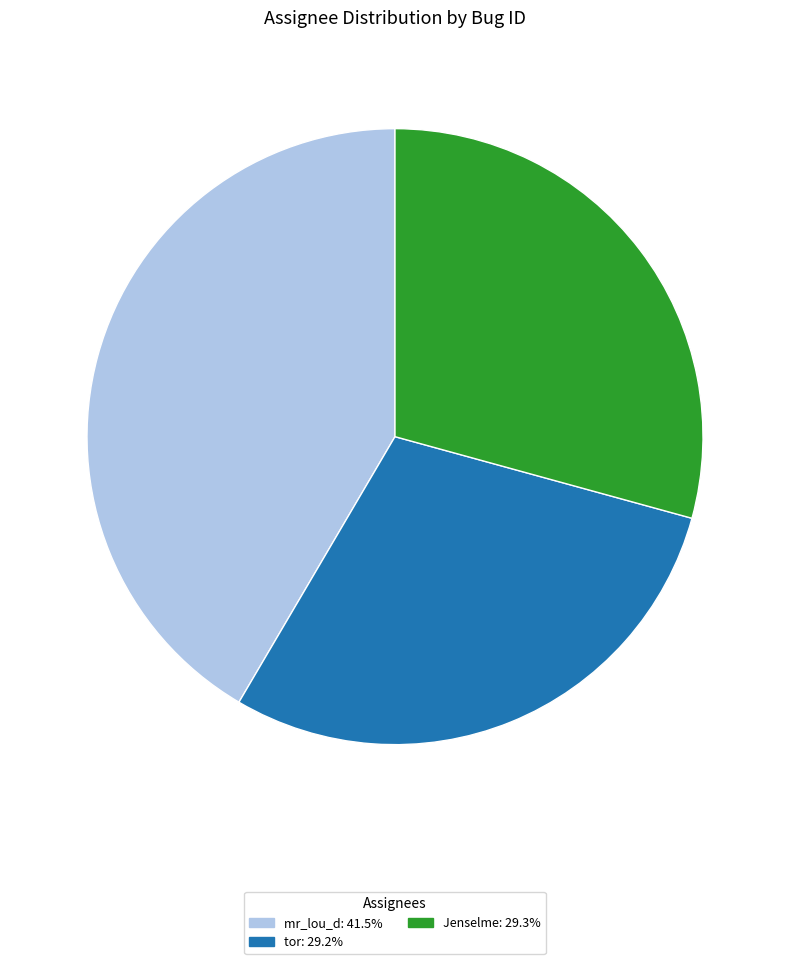

Which has a higher value, tor or mr_lou_d?

mr_lou_d